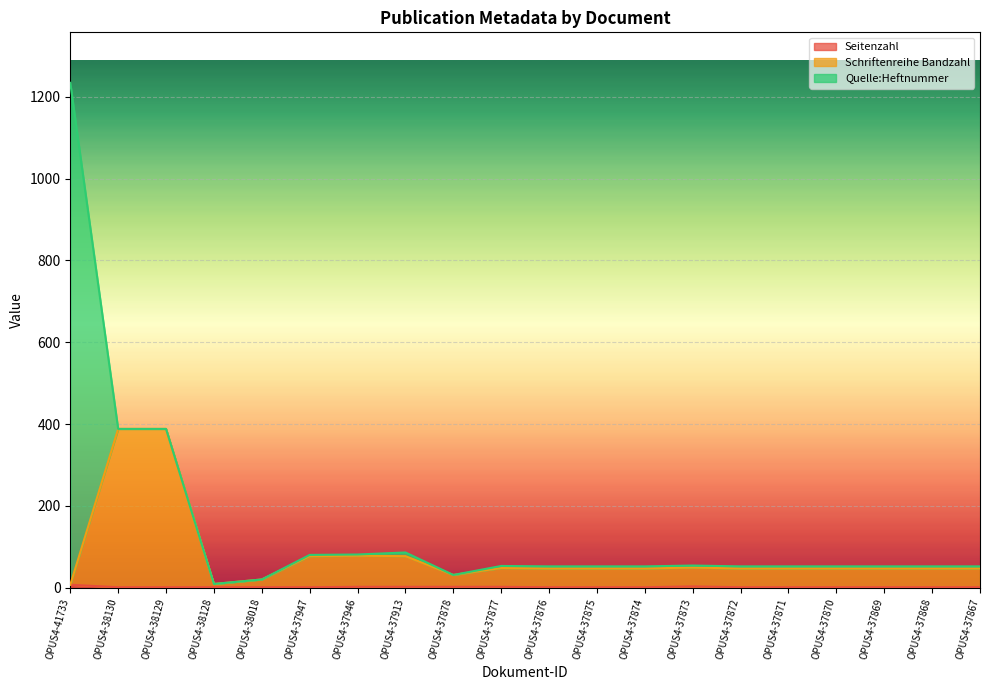

Is it true that Seitenzahl equals 2 at OPUS4-37913?

True